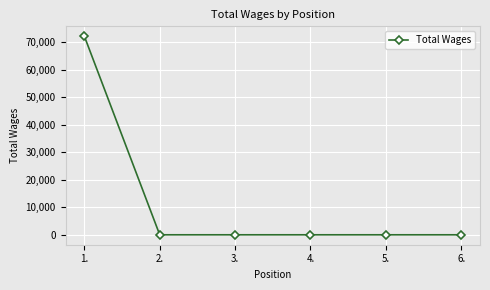

Count the number of values greater than 0.

1